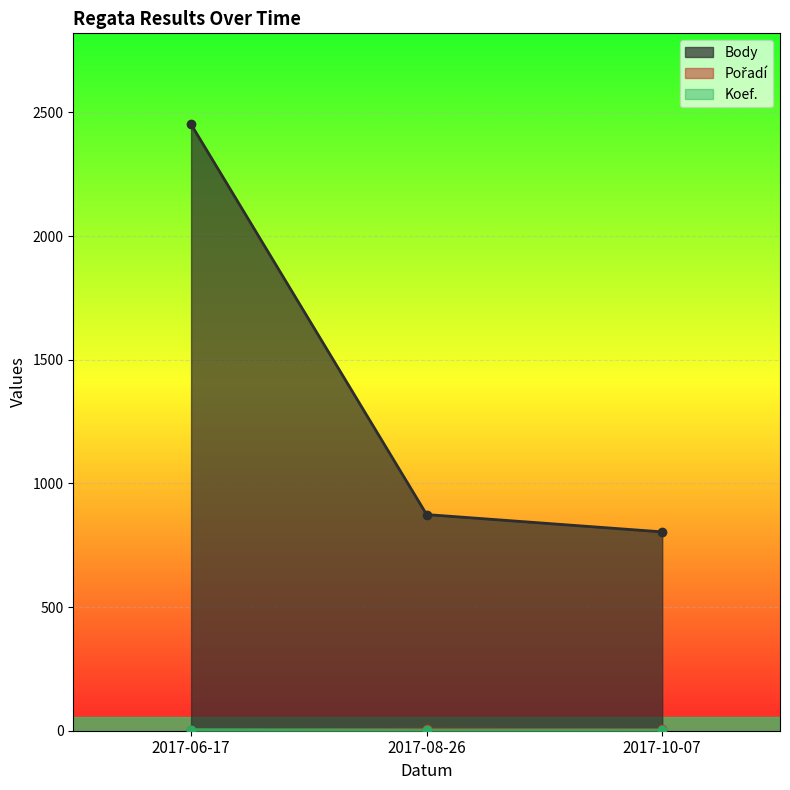

Which series has the largest total across all categories?

Body